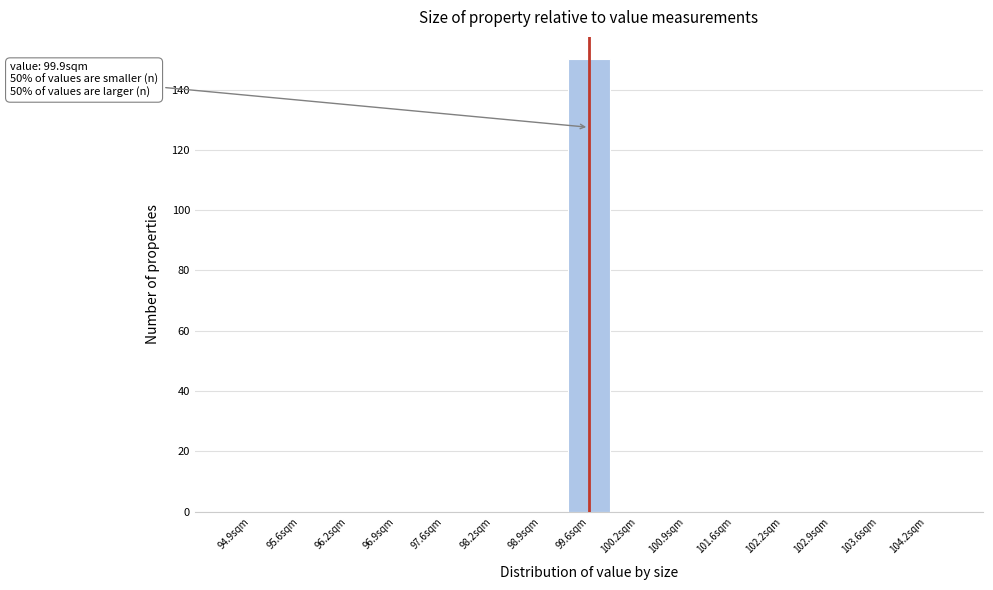

Reading left to right, transcribe all the data shown in this chart.

94.9sqm=0	95.6sqm=0	96.2sqm=0	96.9sqm=0	97.6sqm=0	98.2sqm=0	98.9sqm=0	99.6sqm=150	100.2sqm=0	100.9sqm=0	101.6sqm=0	102.2sqm=0	102.9sqm=0	103.6sqm=0	104.2sqm=0